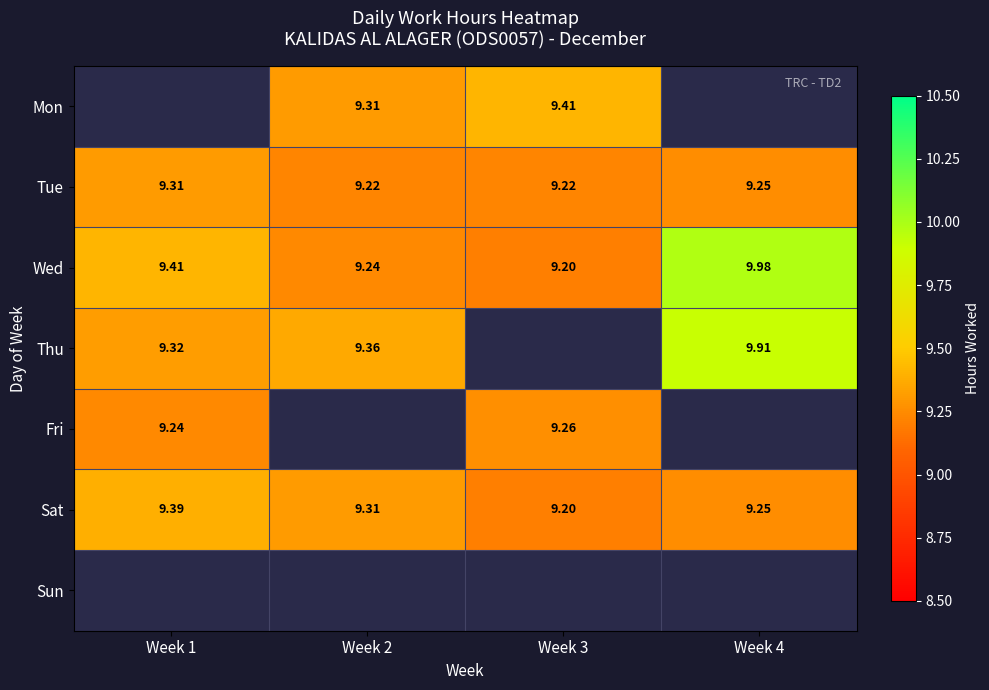

What is the minimum value for Sat?

9.2